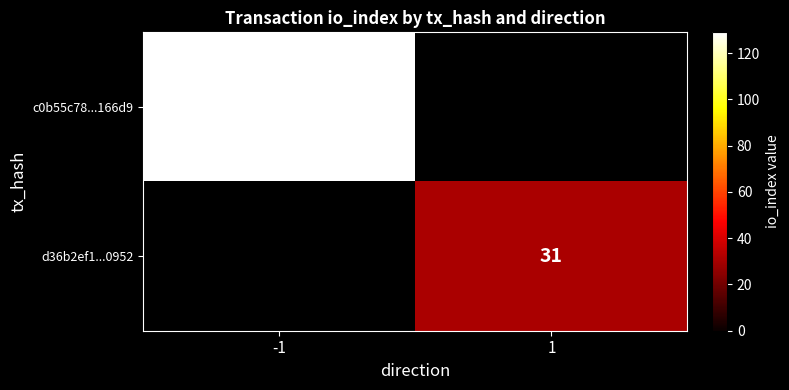

The value of d36b2ef1...0952 at 1 is 50. True or false?

False